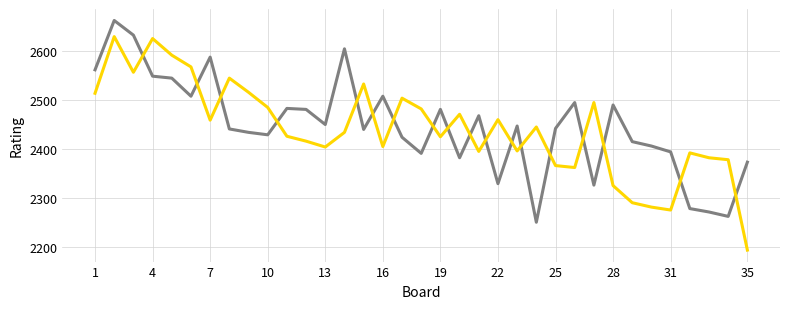

What is the greatest value displayed?

2663